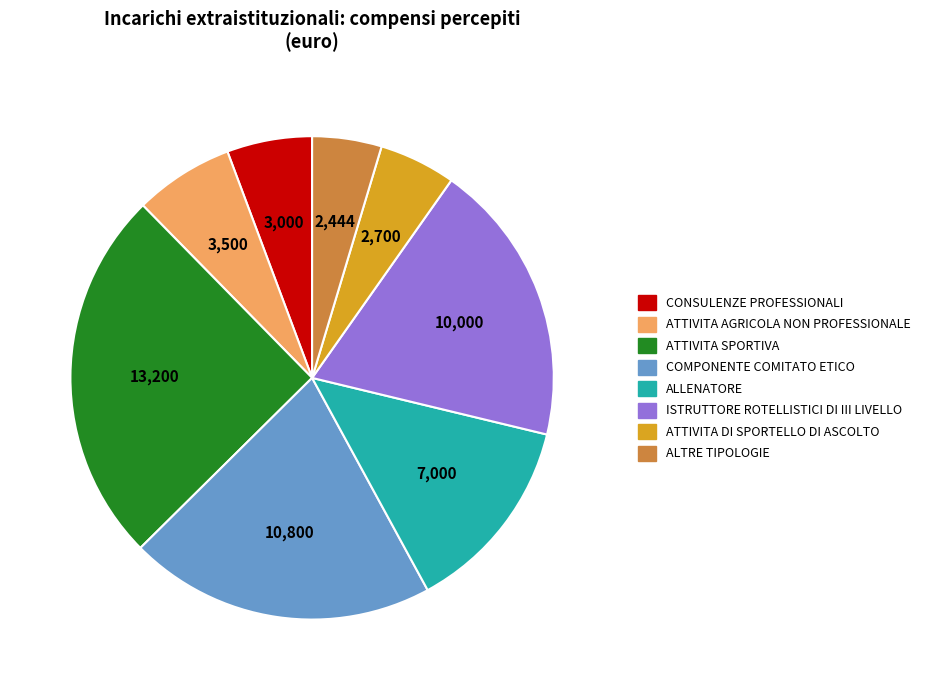

How many slices are in this pie chart?

8